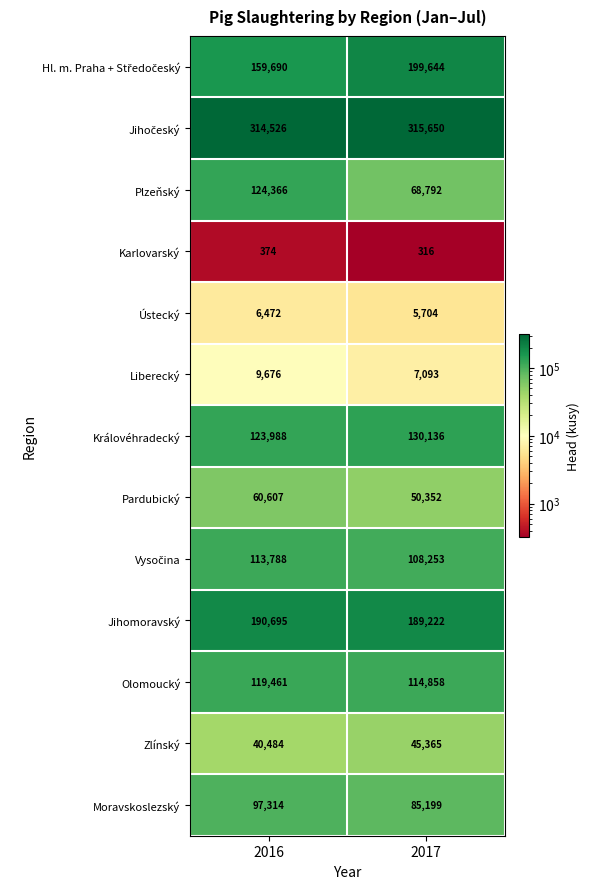

The value of Jihomoravský at 2017 is 311561. True or false?

False